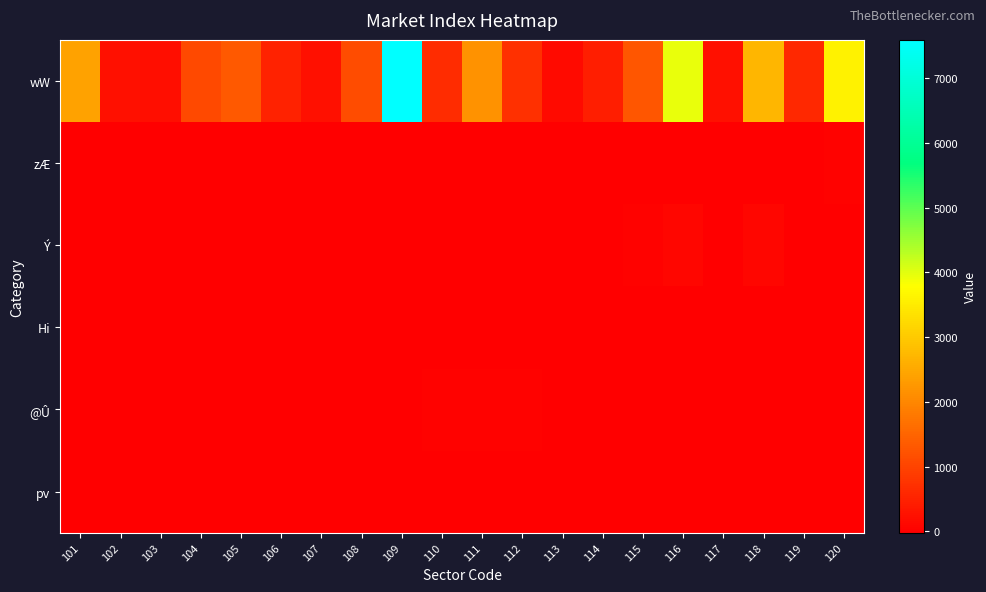

Reading left to right, transcribe all the data shown in this chart.

wW: 101=2406	102=224	103=198	104=1106	105=1337	106=491	107=227	108=1120	109=7593	110=637	111=2179	112=713	113=149	114=443	115=1273	116=3955	117=226	118=2690	119=593	120=3608
zÆ: 101=0	102=0	103=5	104=0	105=0	106=0	107=0	108=0	109=0	110=0	111=0	112=0	113=3	114=0	115=0	116=0	117=8	118=0	119=0	120=36
Ý: 101=0	102=0	103=0	104=1	105=0	106=0	107=0	108=0	109=0	110=0	111=0	112=0	113=0	114=0	115=35	116=78	117=0	118=76	119=0	120=0
Hi: 101=0	102=0	103=0	104=0	105=-20	106=0	107=0	108=0	109=0	110=0	111=0	112=0	113=0	114=0	115=0	116=0	117=0	118=0	119=0	120=0
@Û: 101=0	102=3	103=0	104=0	105=0	106=3	107=0	108=0	109=0	110=13	111=32	112=13	113=0	114=4	115=0	116=0	117=0	118=0	119=0	120=0
pv: 101=0	102=0	103=0	104=0	105=0	106=0	107=4	108=0	109=0	110=0	111=0	112=0	113=0	114=0	115=0	116=0	117=0	118=0	119=0	120=0